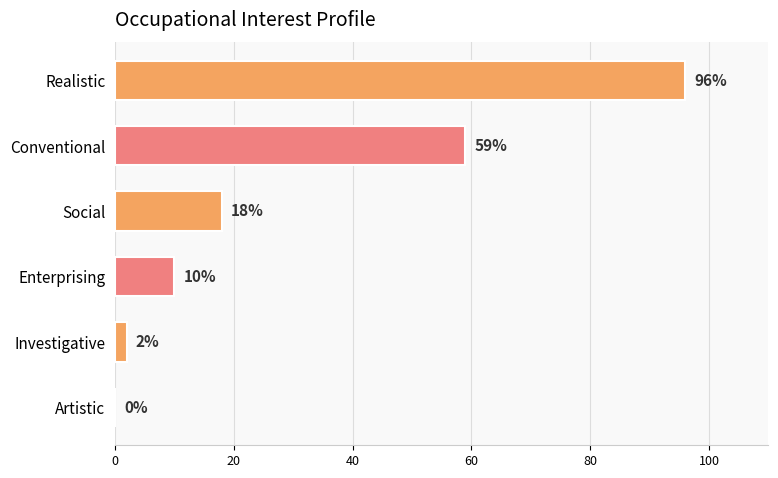

At which label is the value closest to 48?

Conventional